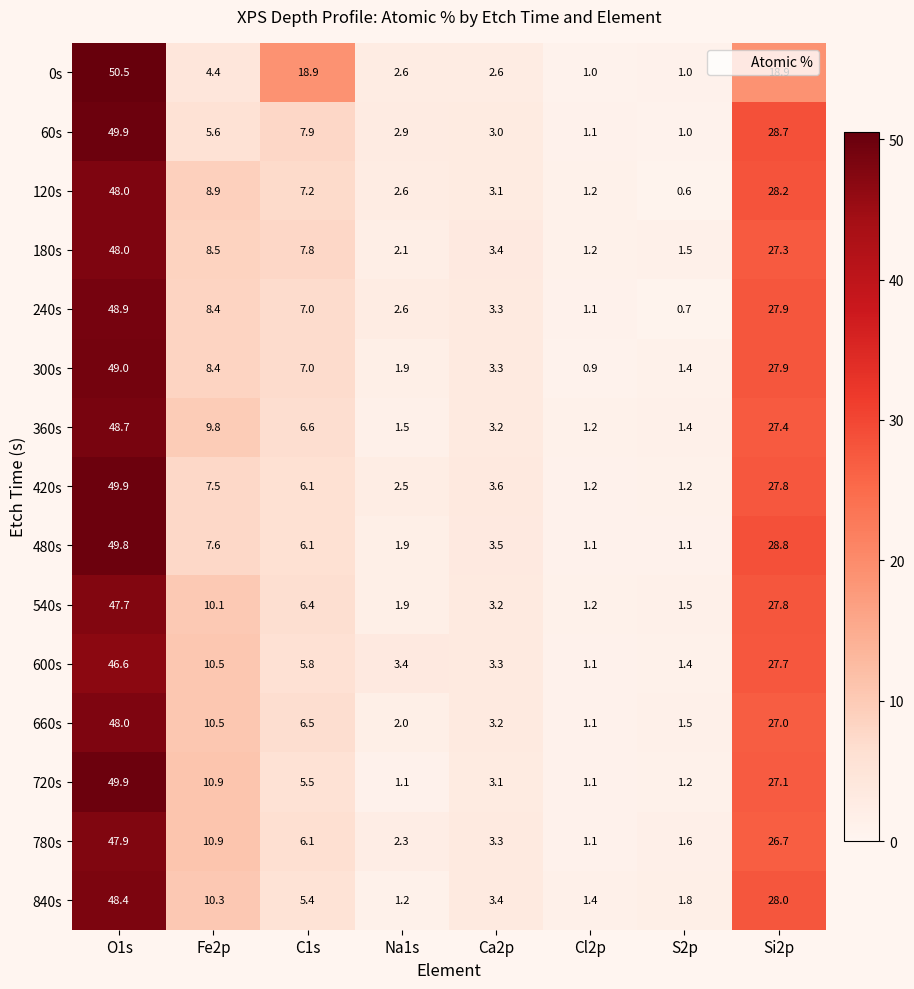

What is the total value across all series at Na1s?

32.5